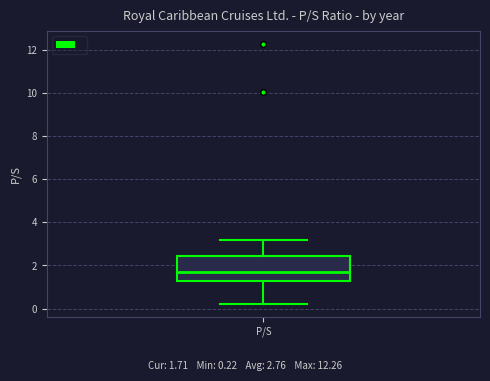

Transcribe this box plot: give where the median line is, the range the box spans, and where the two whiskers end, as read against the y-axis. The values are not printed on the chart, so give them approximately, as read against the axis.

median 1.8, box 1.2 to 2.4, whiskers 0.2 to 3.2